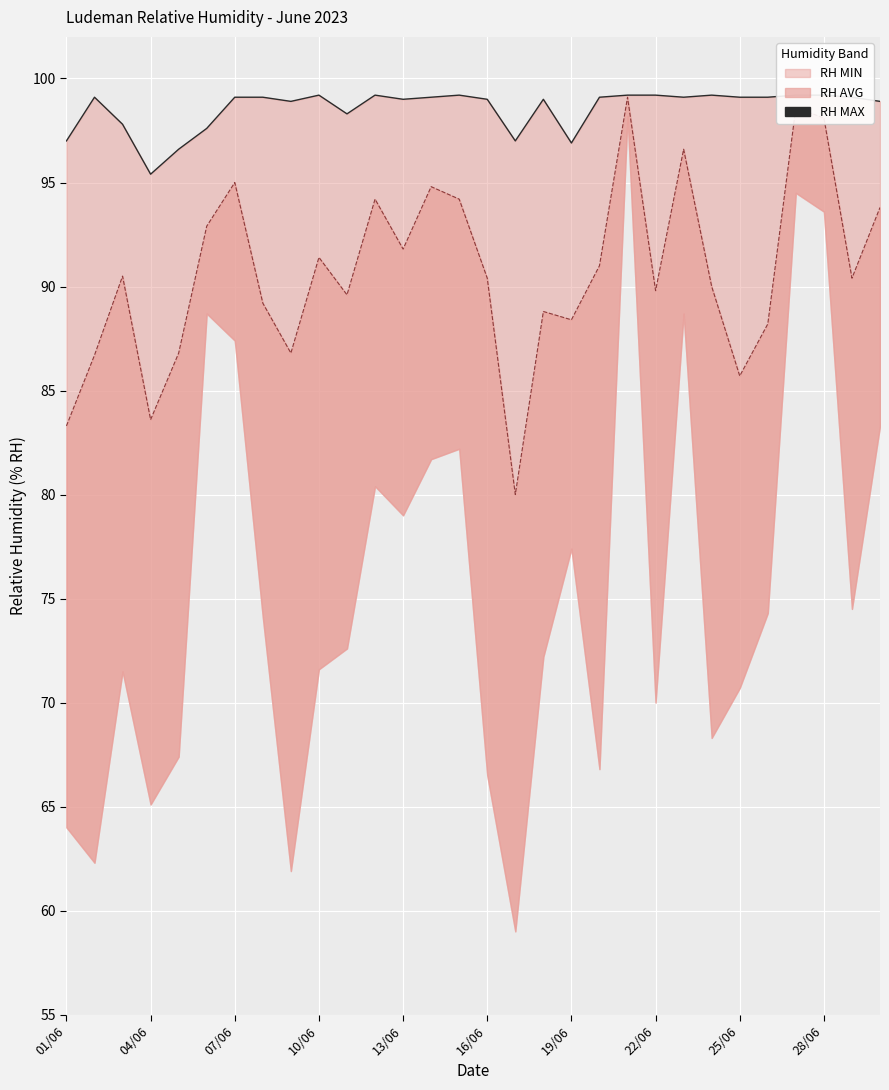

Is it true that the value at 07/06 is 34.1?

False